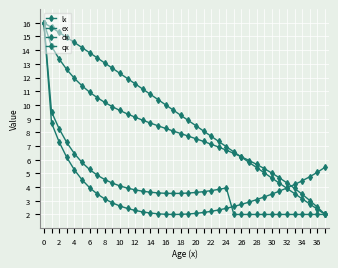

What is the sum of all lx values?

301.4